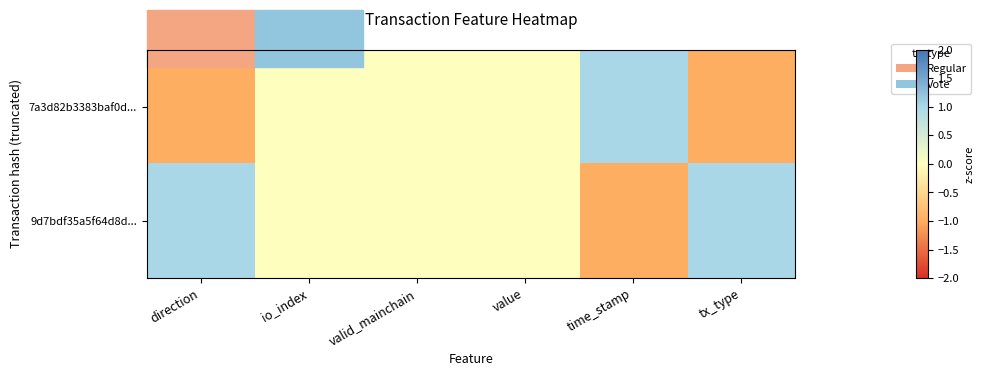

Which label corresponds to the smallest value in the chart?

direction